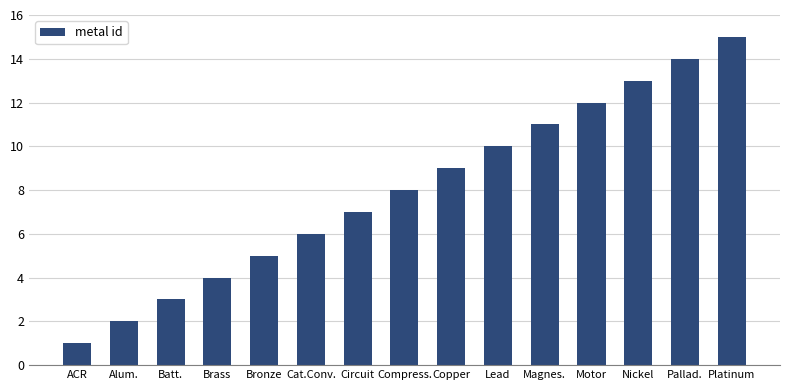

Rank the categories by value from lowest to highest.

ACR, Alum., Batt., Brass, Bronze, Cat.Conv., Circuit, Compress., Copper, Lead, Magnes., Motor, Nickel, Pallad., Platinum